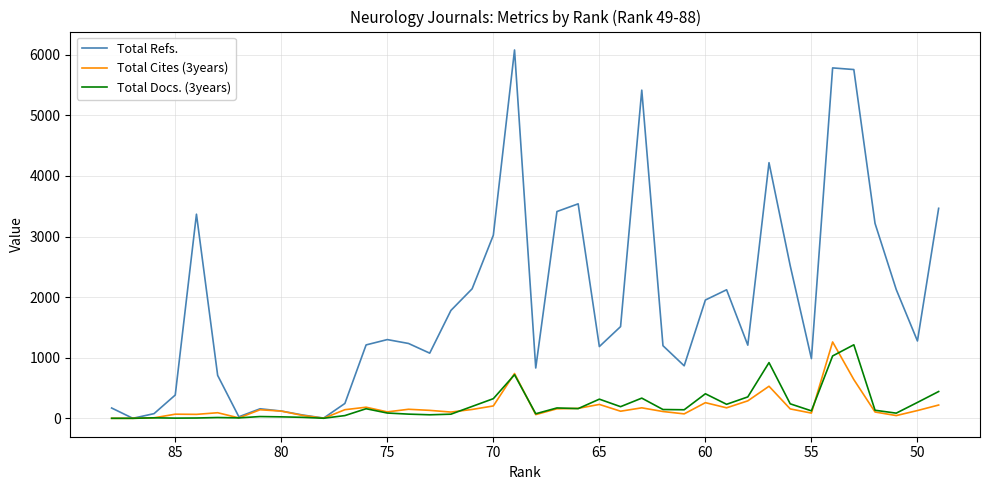

Reading left to right, extract all data points from this chart.

Total Refs.: 170	0	77	384	3368	708	25	157	120	55	4	245	1211	1299	1235	1075	1780	2137	3021	6078	830	3412	3539	1184	1513	5415	1198	866	1952	2121	1207	4218	2518	985	5782	5755	3216	2125	1276	3465
Total Cites (3years): 0	0	8	68	65	92	7	141	119	48	1	142	183	106	149	131	103	146	204	739	61	157	164	229	117	173	112	73	258	173	288	529	155	86	1260	639	104	45	128	219
Total Docs. (3years): 0	0	8	3	5	13	7	29	24	16	1	45	158	87	69	58	68	196	324	719	75	171	160	316	192	333	145	141	405	231	353	919	239	123	1029	1213	133	85	262	442